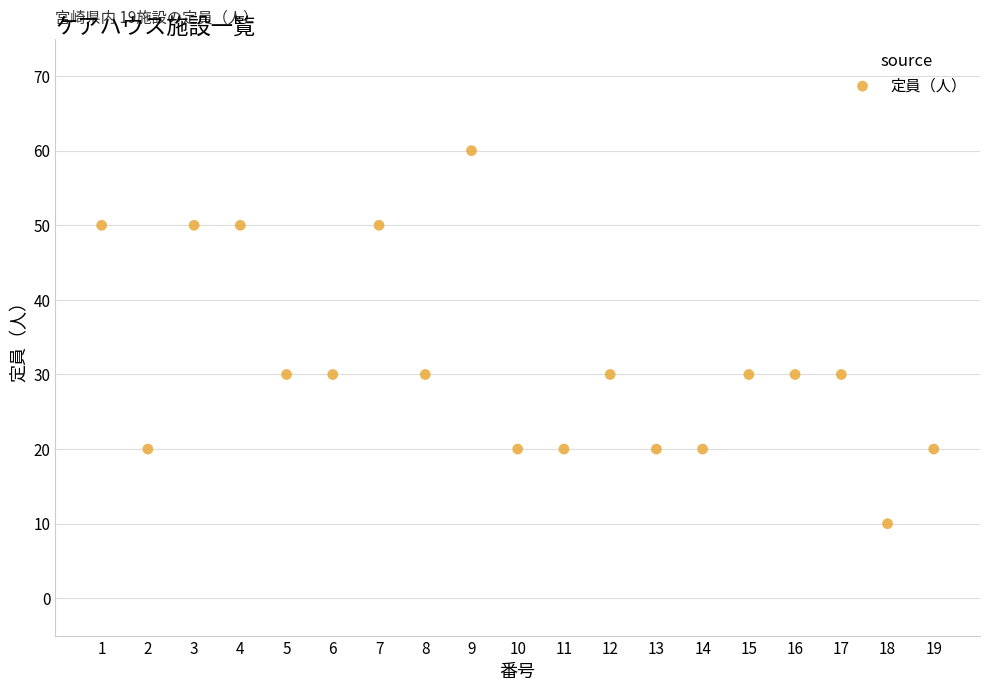

What is the range of X values (max minus min)?

18